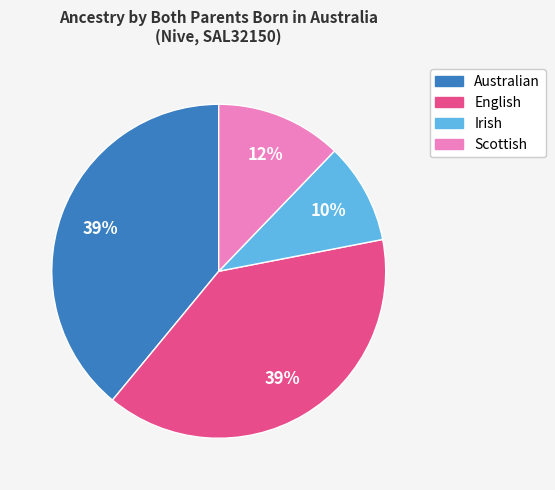

To the nearest percent, what portion does Scottish represent?

12%